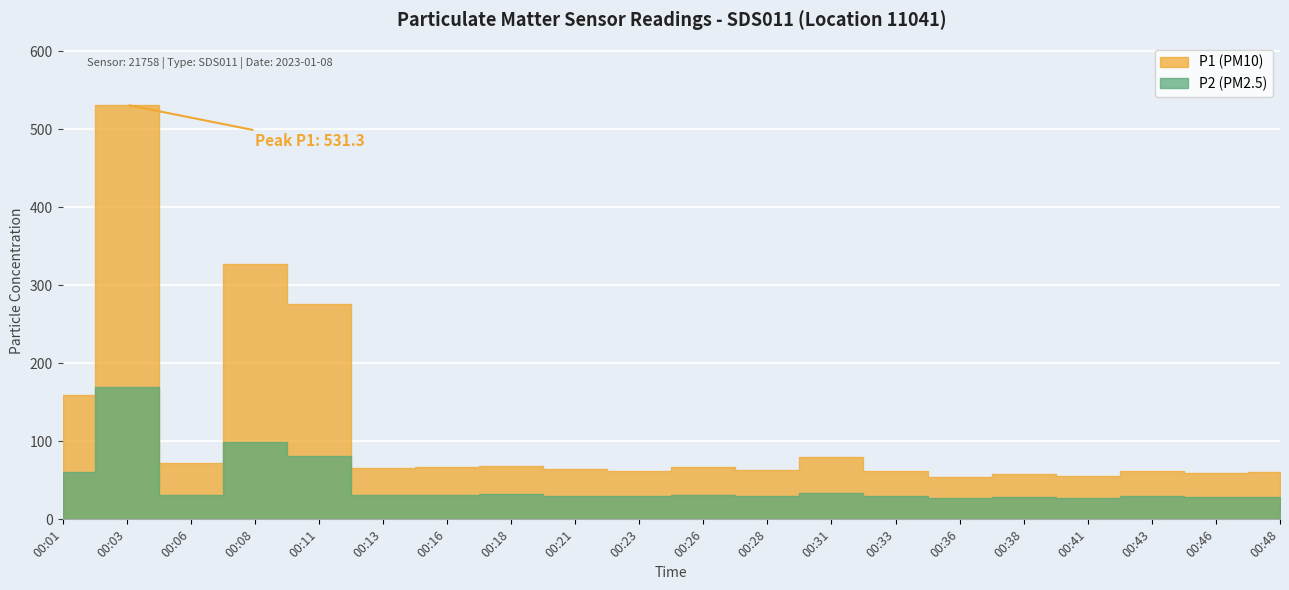

List the labels in order of P2 value, largest first.

00:03, 00:08, 00:11, 00:01, 00:31, 00:18, 00:16, 00:26, 00:06, 00:13, 00:21, 00:28, 00:23, 00:33, 00:43, 00:38, 00:46, 00:48, 00:36, 00:41